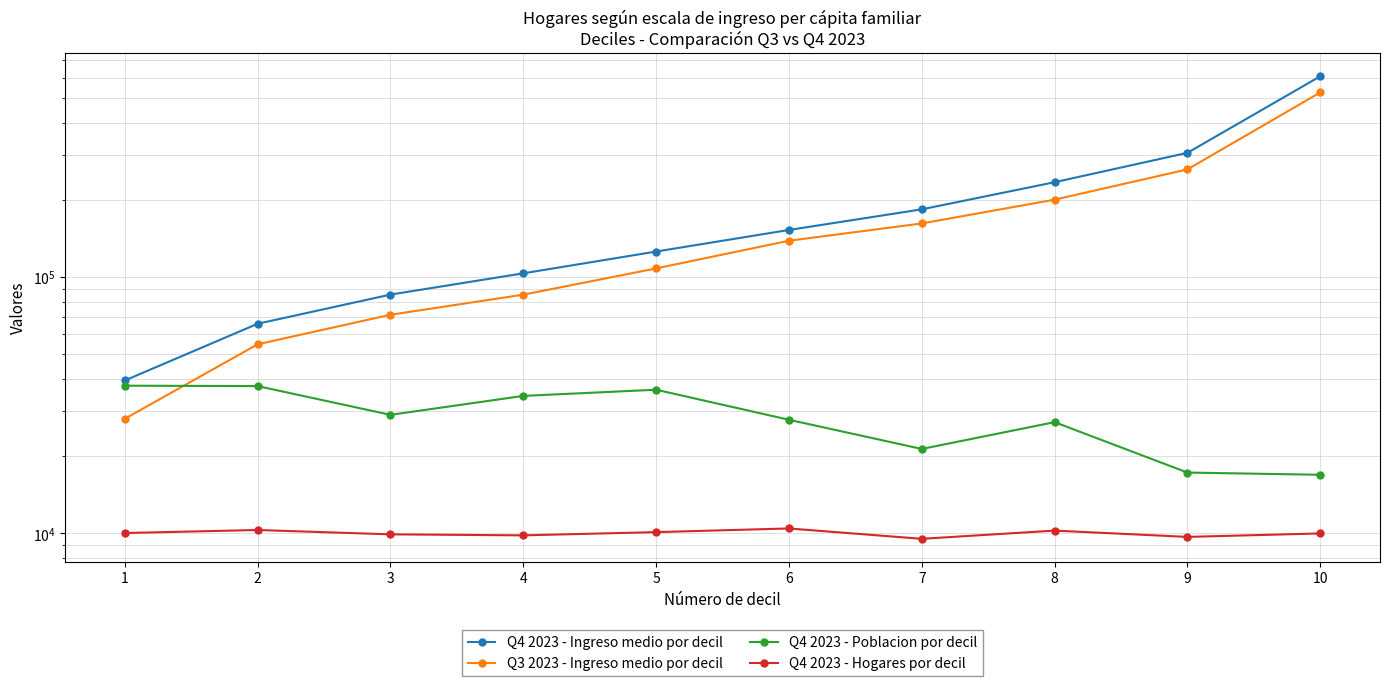

What is the total value across all series at 6?

329448